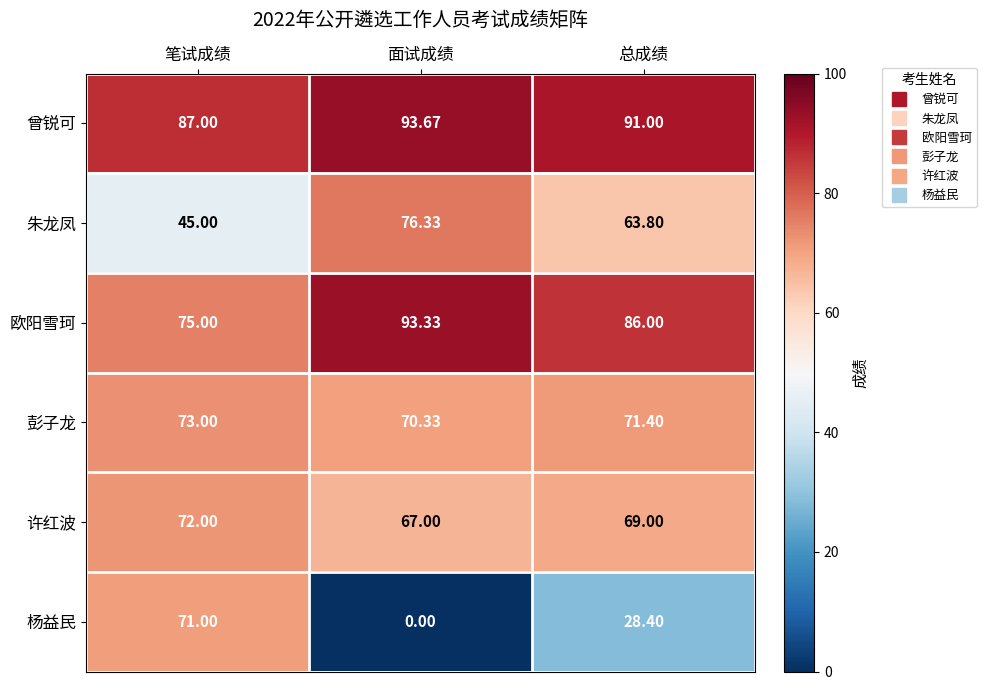

What is the maximum value shown in the chart?

93.7